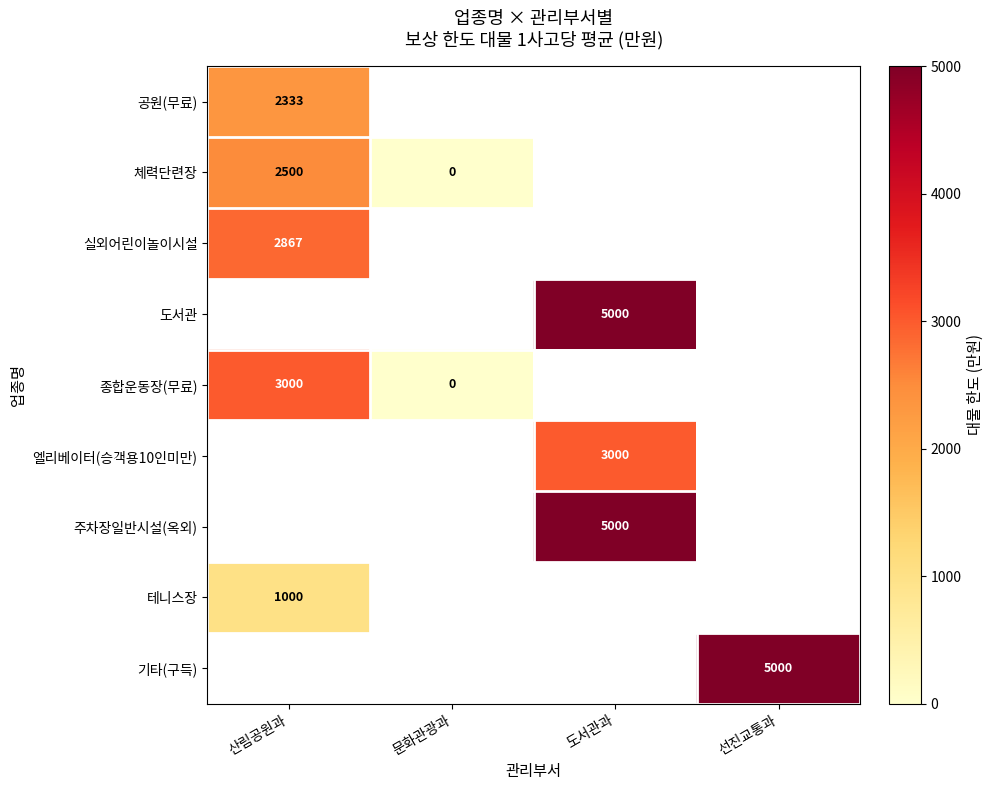

At how many categories does at least one series exceed 3340?

2